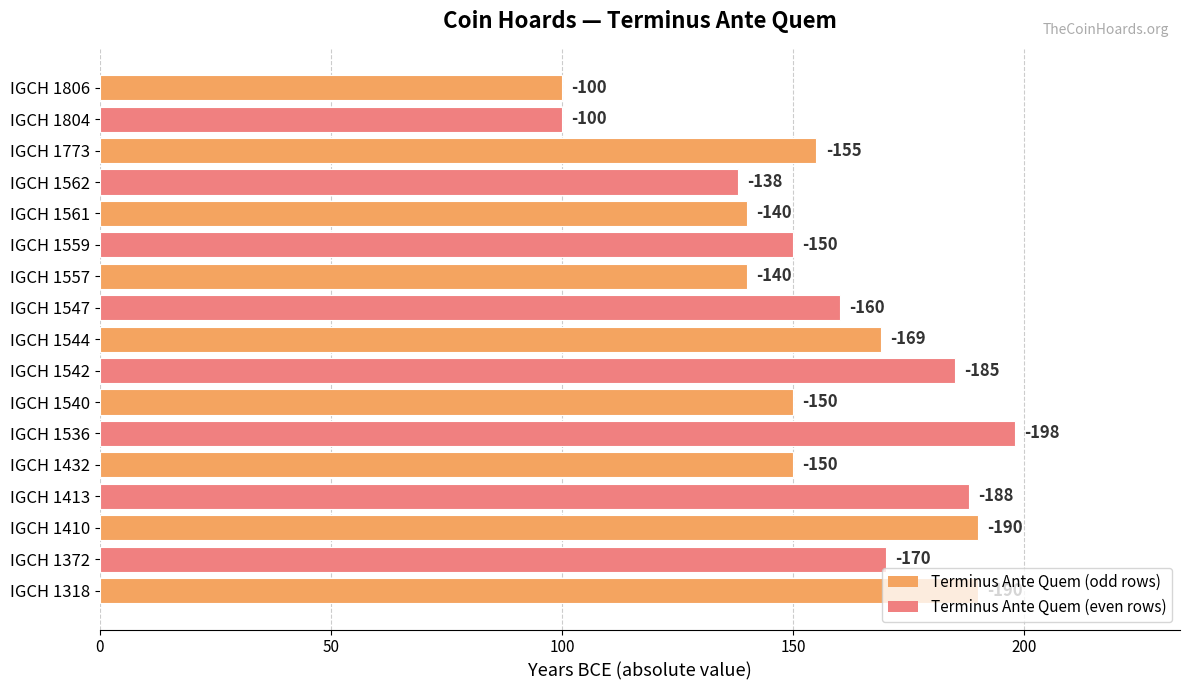

Does the chart contain any negative values?

No